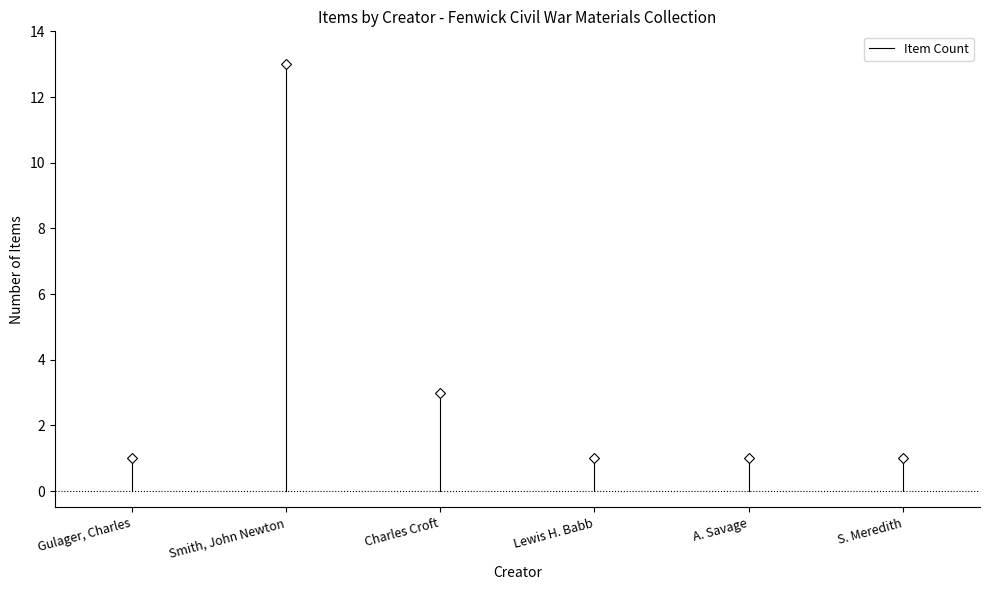

What is the label of the 2nd point from the left?

Smith, John Newton